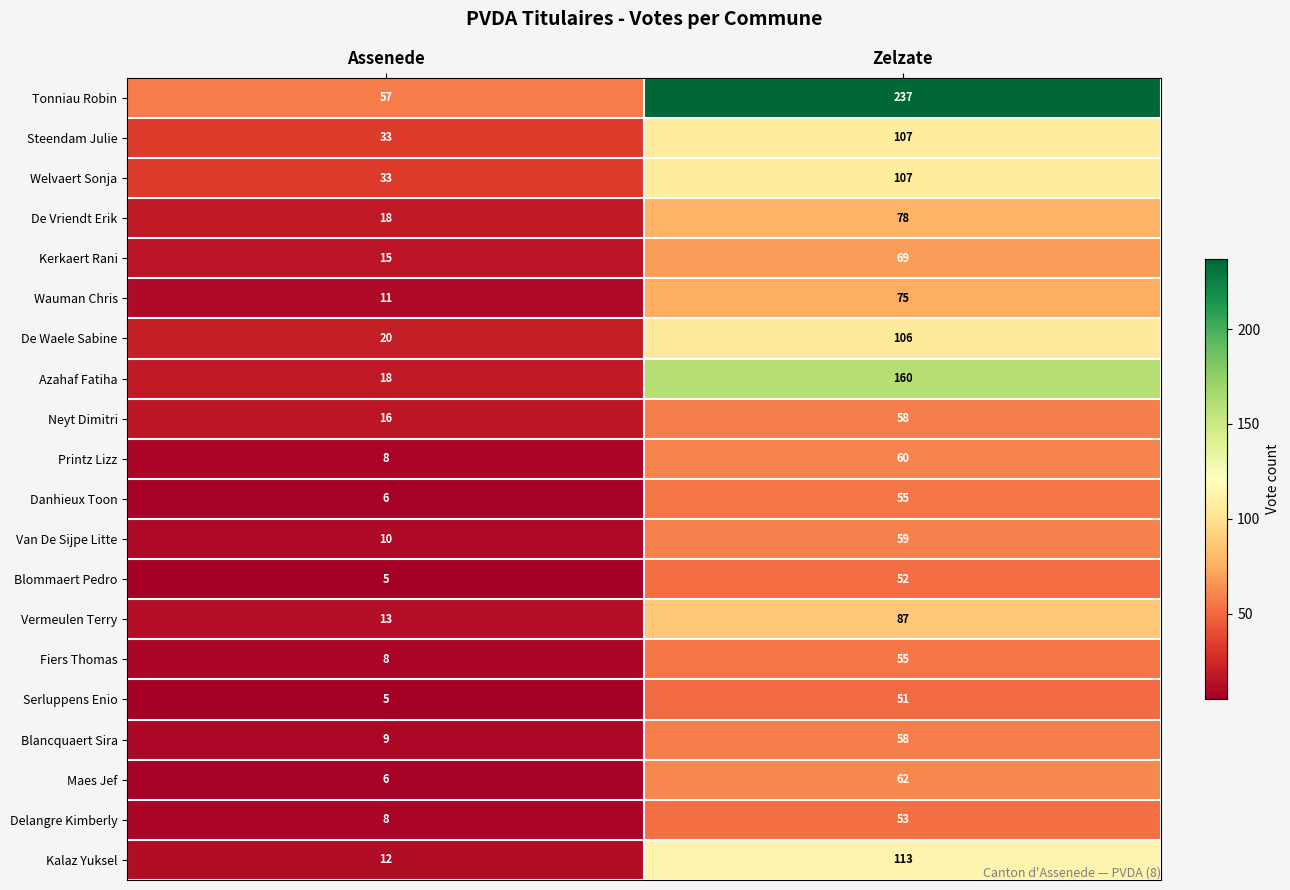

Where is Welvaert Sonja nearest to the value 70?

Assenede